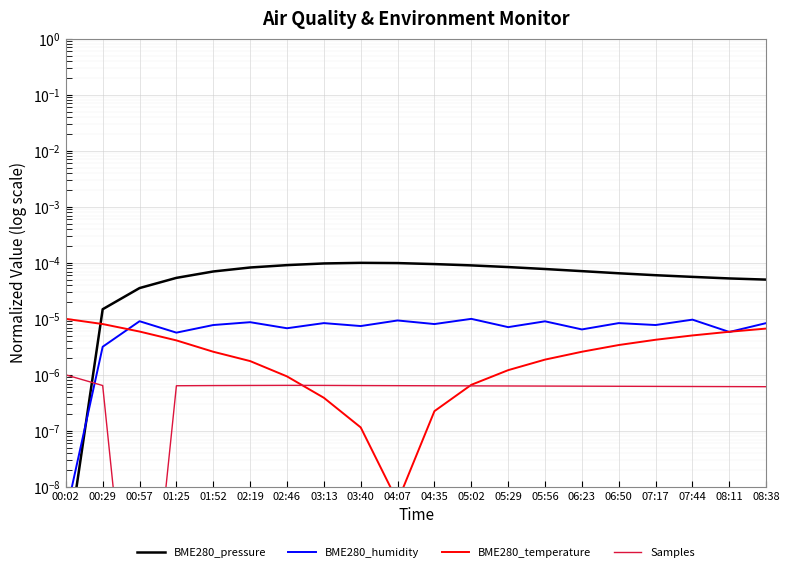

The value of Samples at 01:52 is 0.0. True or false?

False